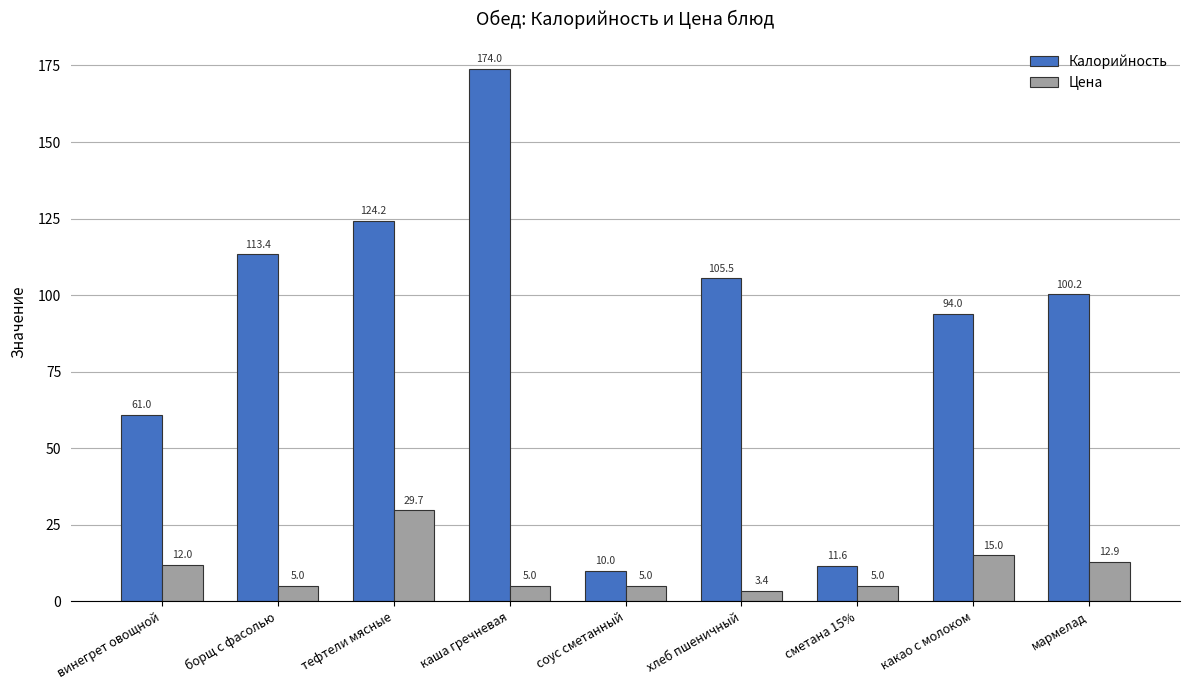

How many data points in Цена are less than 5?

1